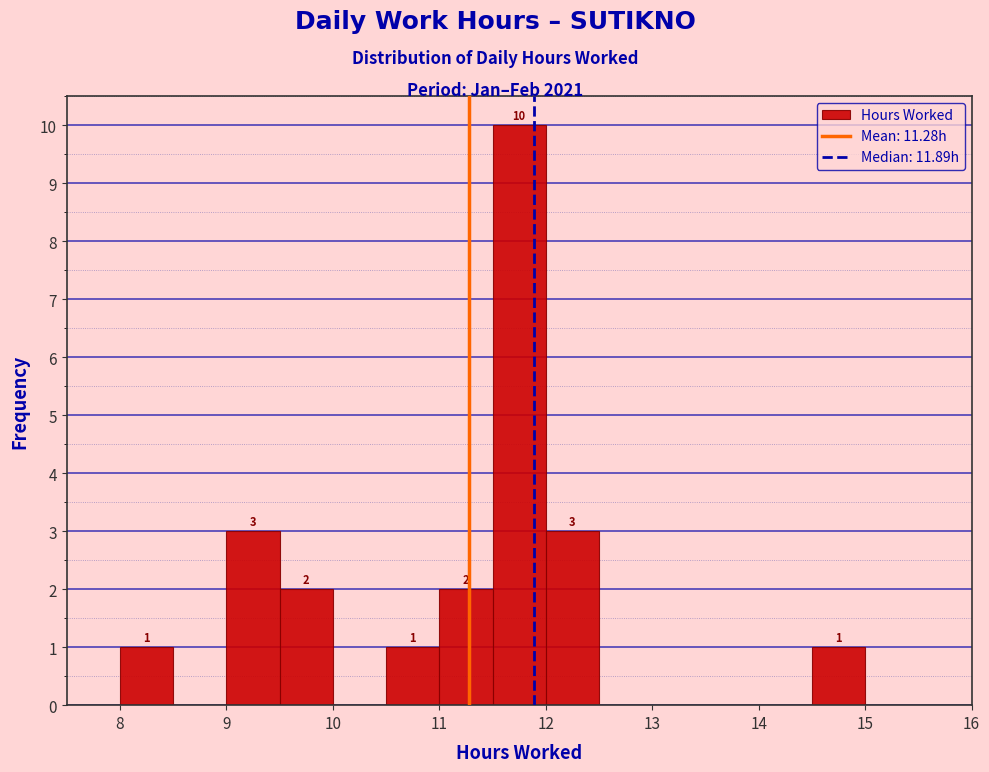

Over which range of the x-axis is the bar tallest?

11.5 to 12.0